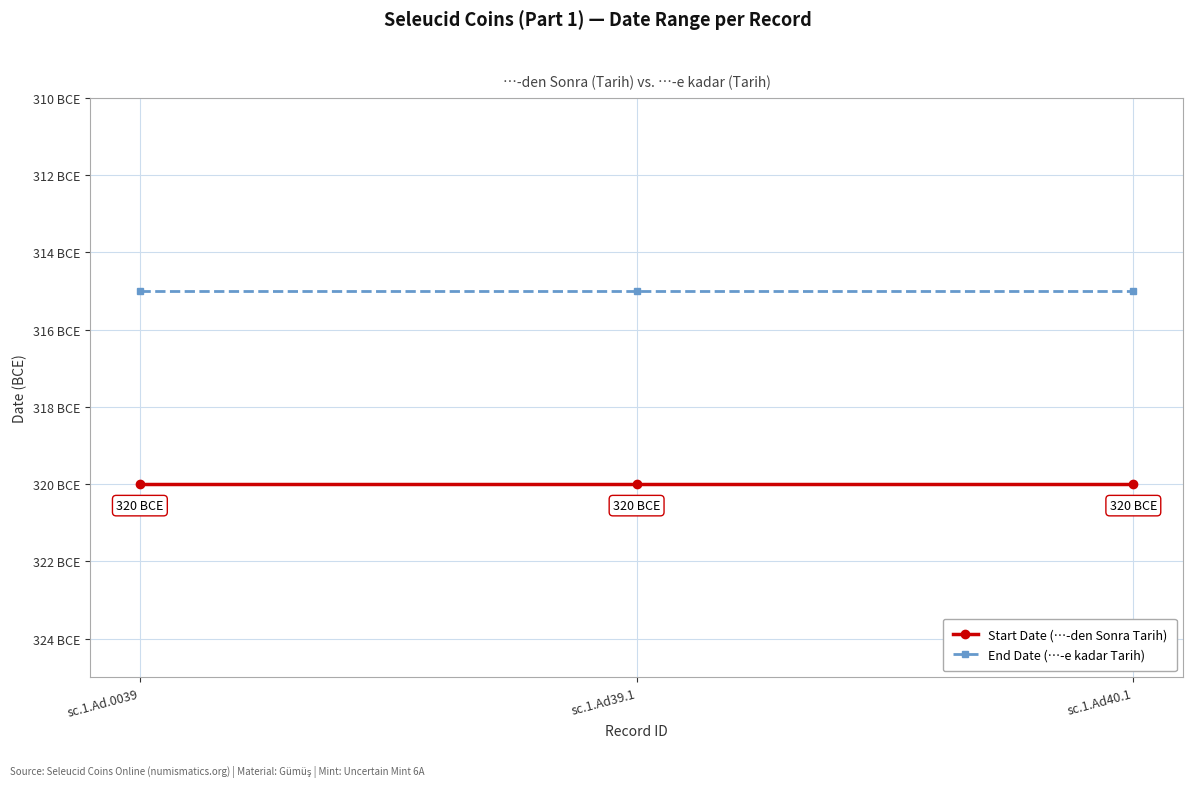

Read the End Date (…-e kadar Tarih) value at sc.1.Ad.0039.

-315